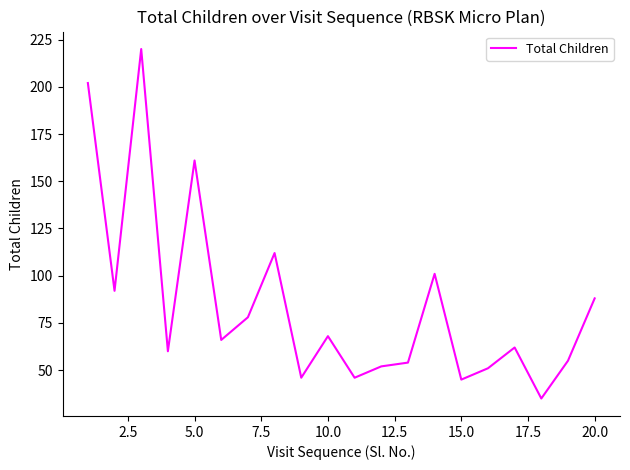

What is the difference between the maximum and minimum values?

185